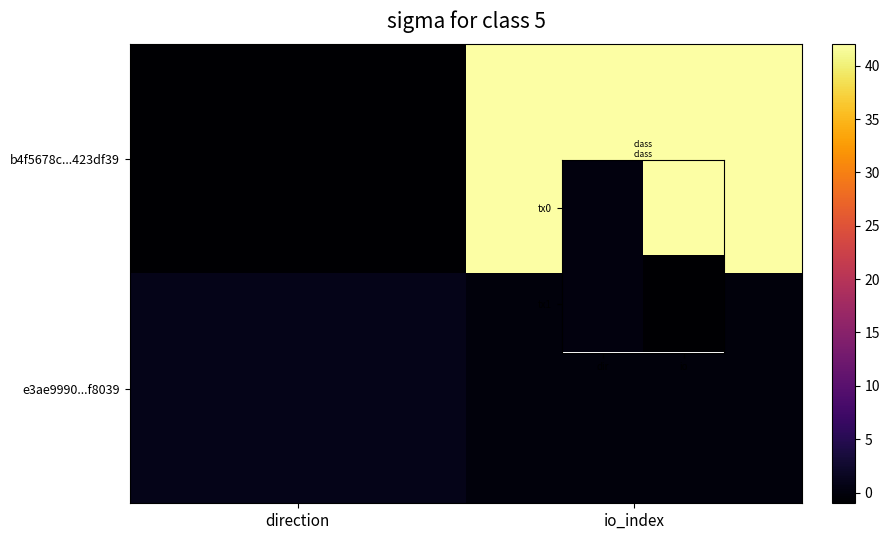

What is the spread (max minus min) of values at io?

42